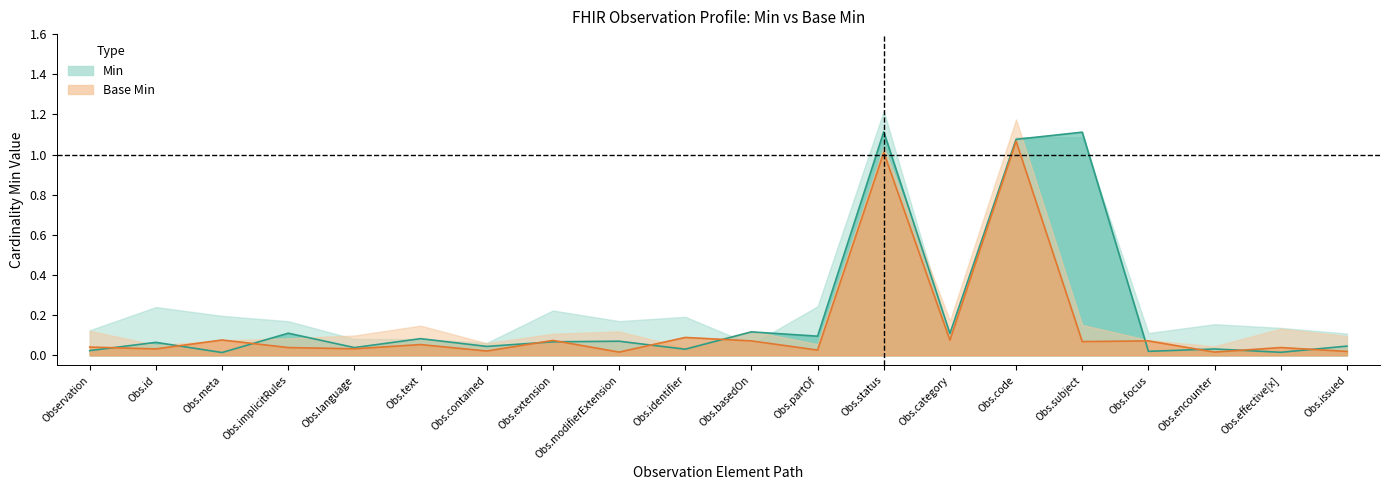

What is the sum of the Min median values at Obs.effective[x] and Obs.status?

1.1